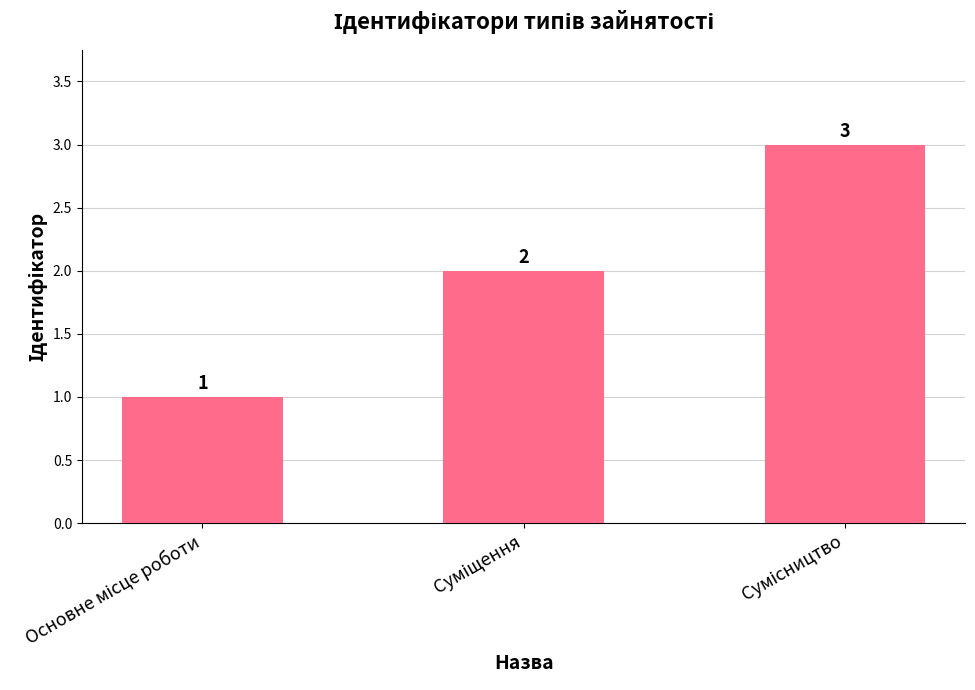

What is the value of the 1st bar from the left?

1